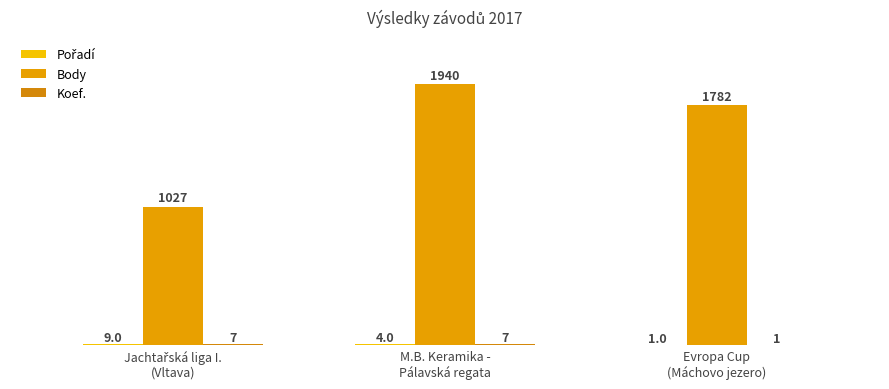

What is the spread (max minus min) of values at M.B. Keramika -
Pálavská regata?

1936